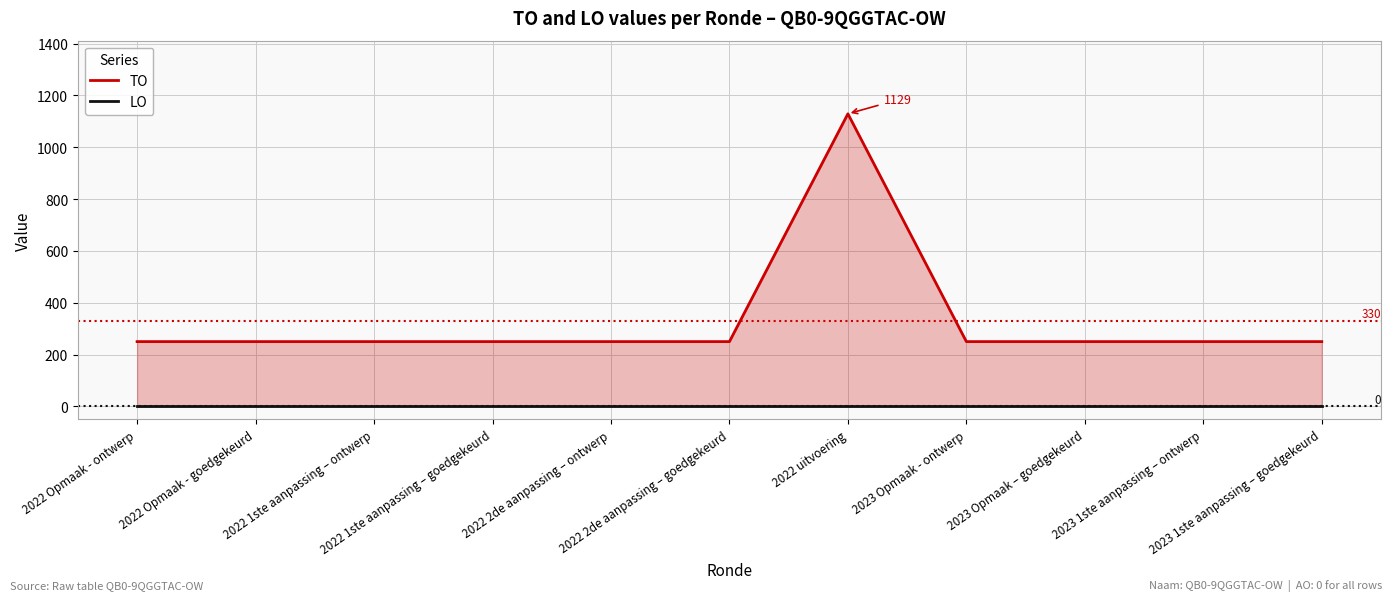

True or false: LO has a value of 0 at 2023 Opmaak - ontwerp.

True